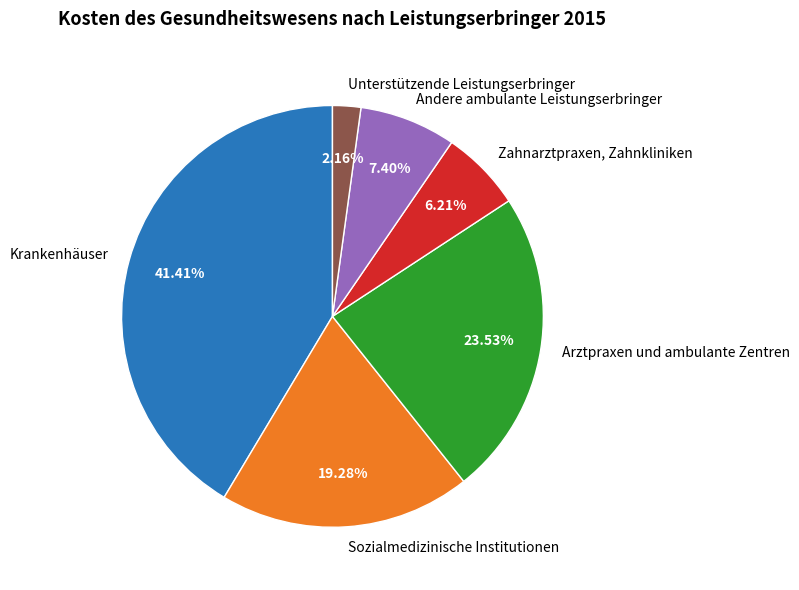

To the nearest percent, what is the combined percentage of Andere ambulante Leistungserbringer and Unterstützende Leistungserbringer?

10%